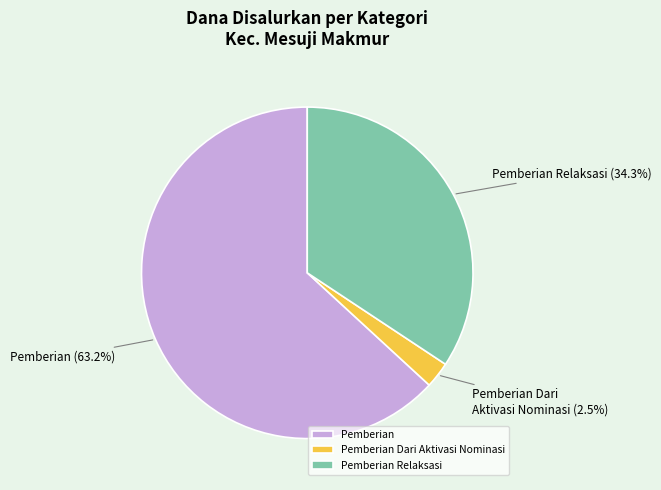

Approximately how many times larger is the value at Pemberian compared to Pemberian Relaksasi?

1.8